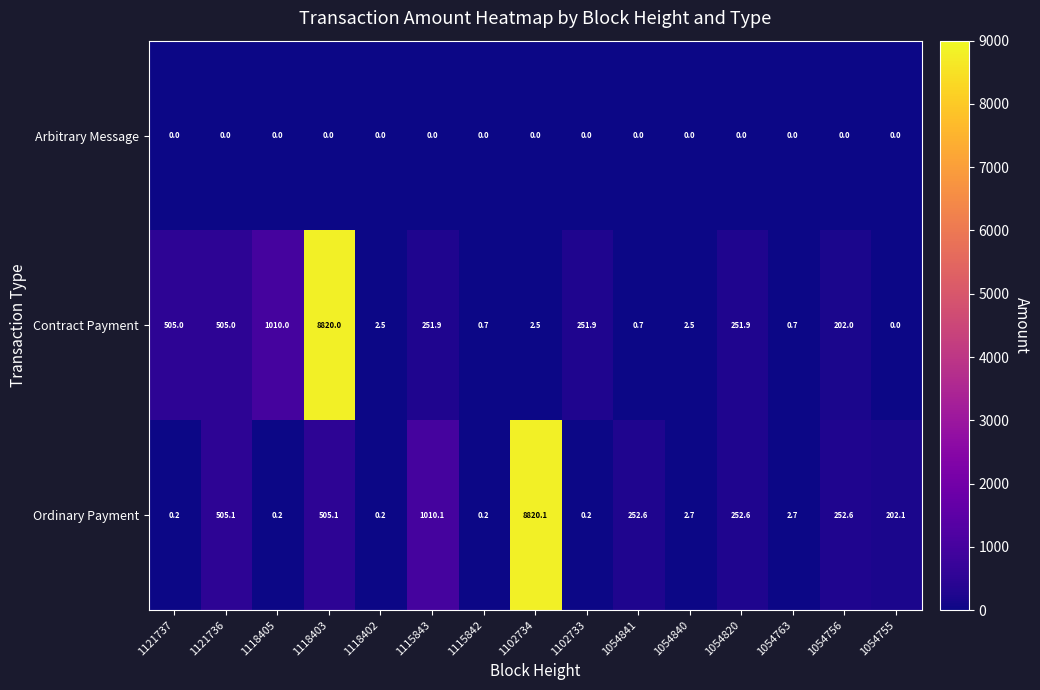

True or false: Ordinary Payment has a value of 0.3 at 1102733.

False